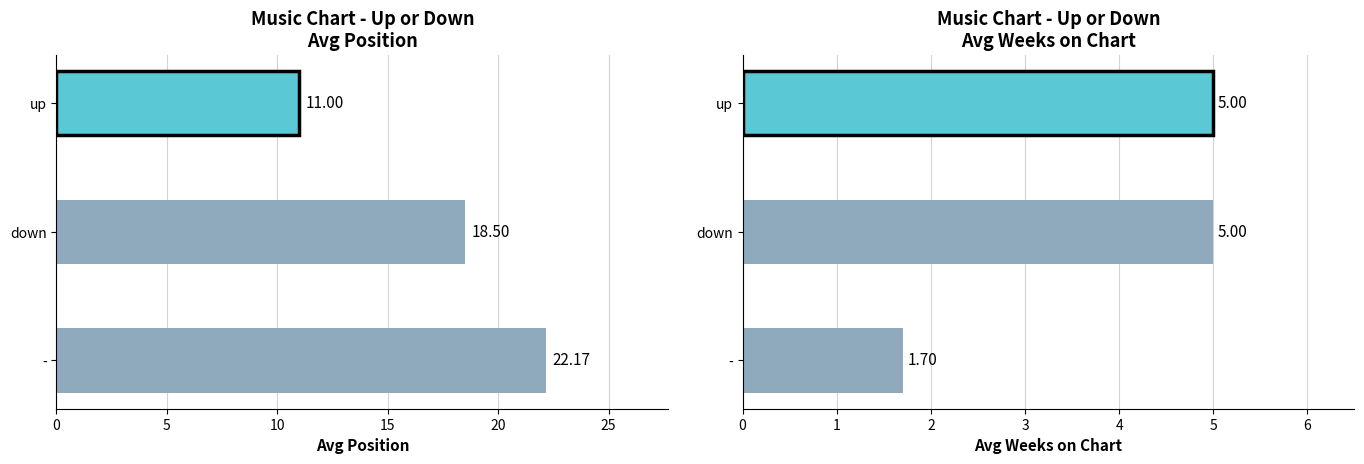

What are all the series names shown in the legend?

Avg Position, Avg Weeks on Chart